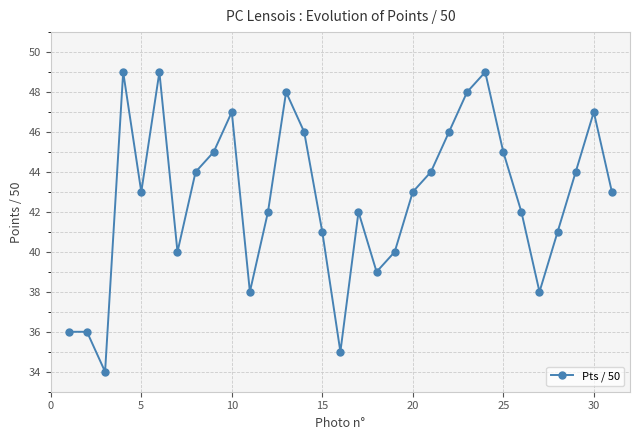

True or false: there are more than 1 points higher than both neighbors.

True